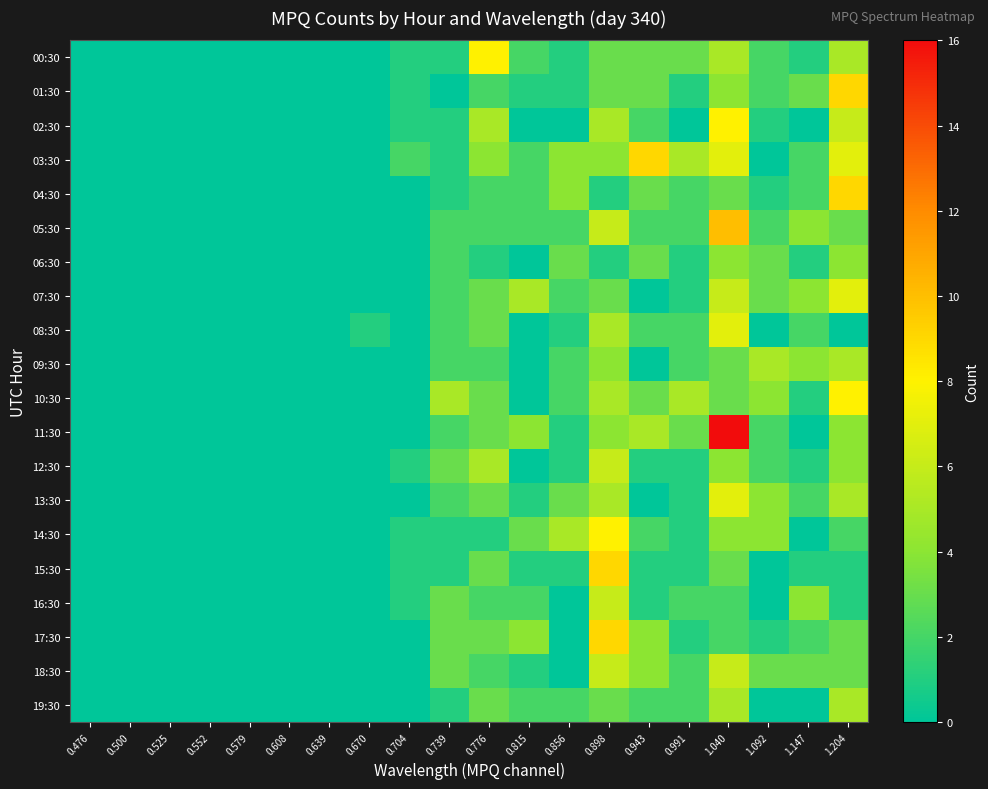

Between 0.525 and 0.815, which is larger?

0.815